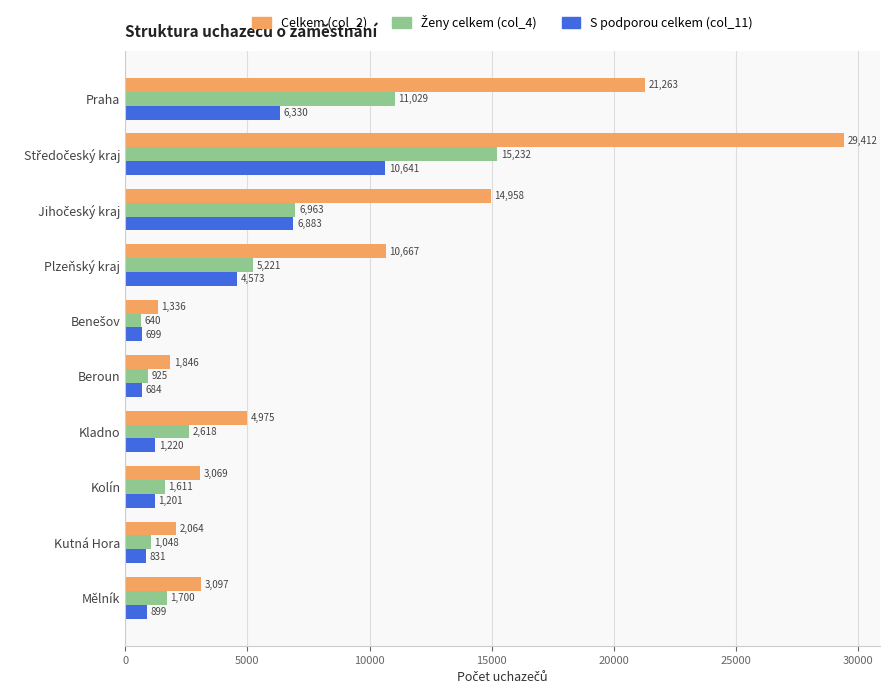

What is the sum of all S podporou celkem (col_11) values?

33961